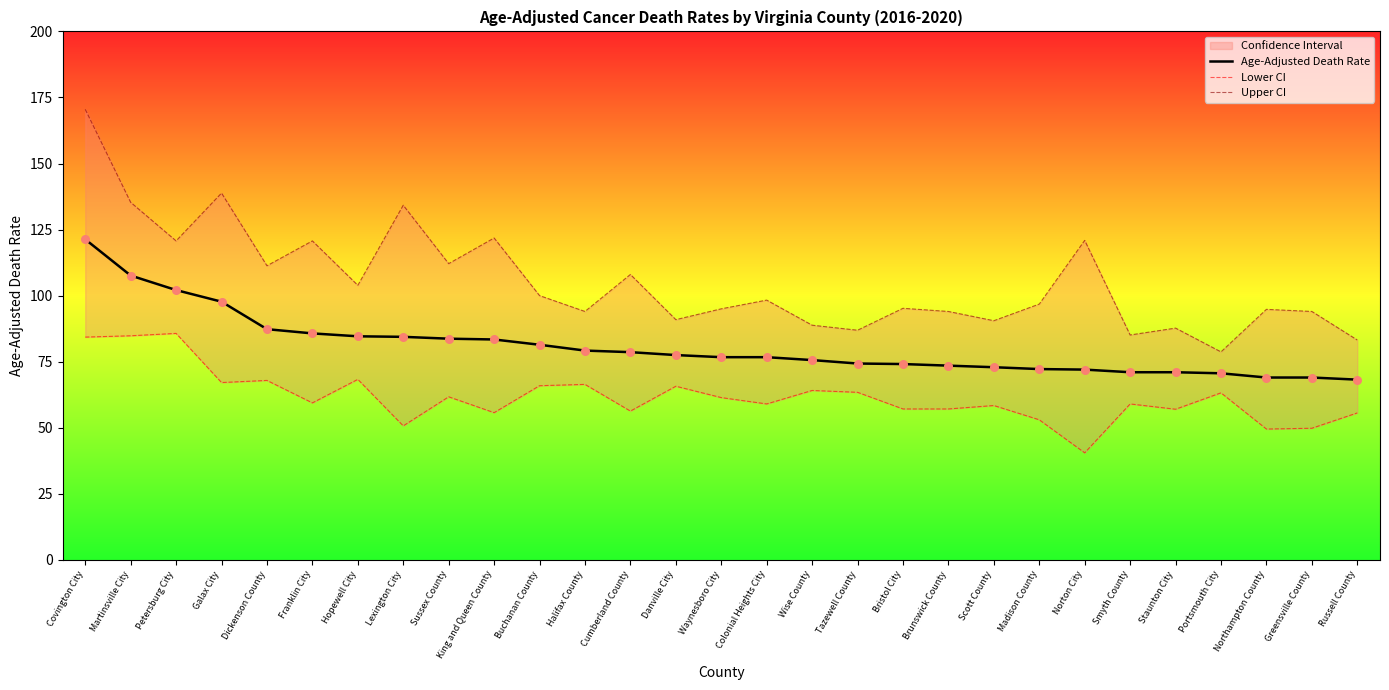

What is the total value across all series at Russell County?

207.0